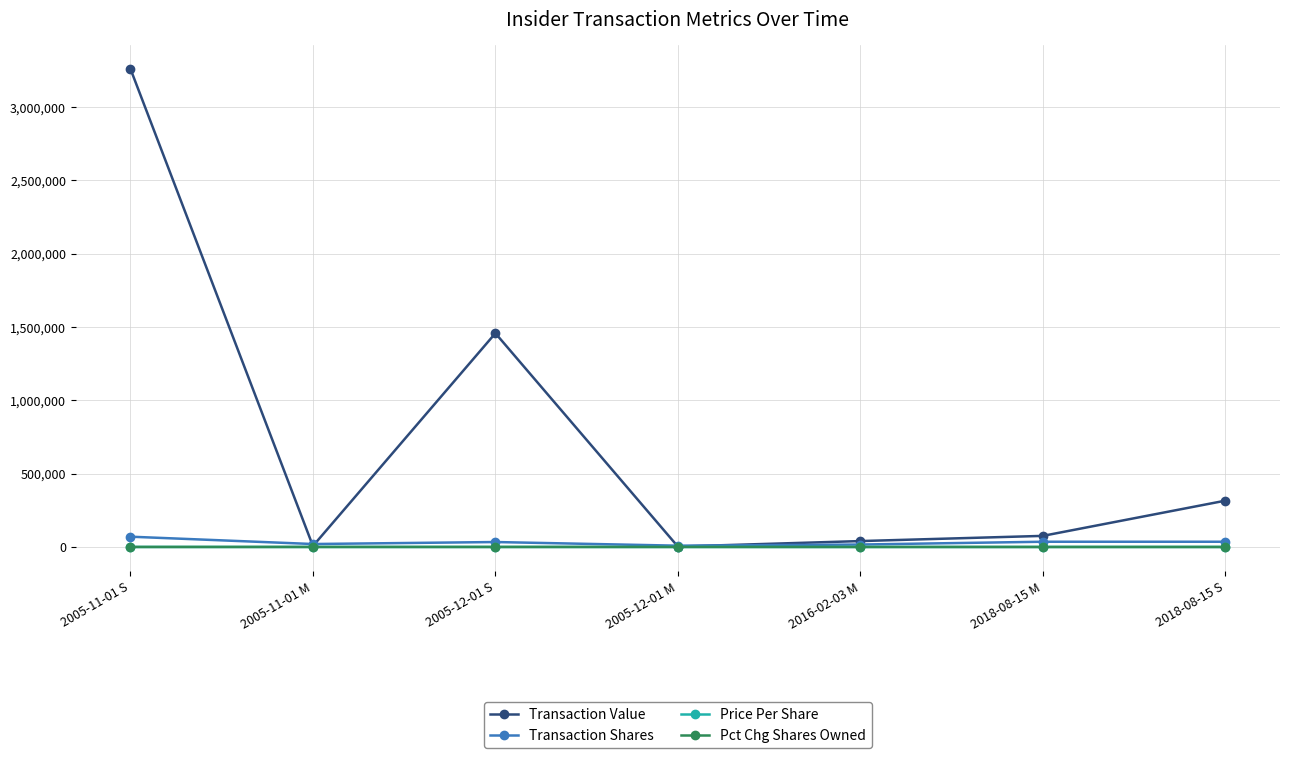

Does the chart display data point markers on the line(s)?

Yes